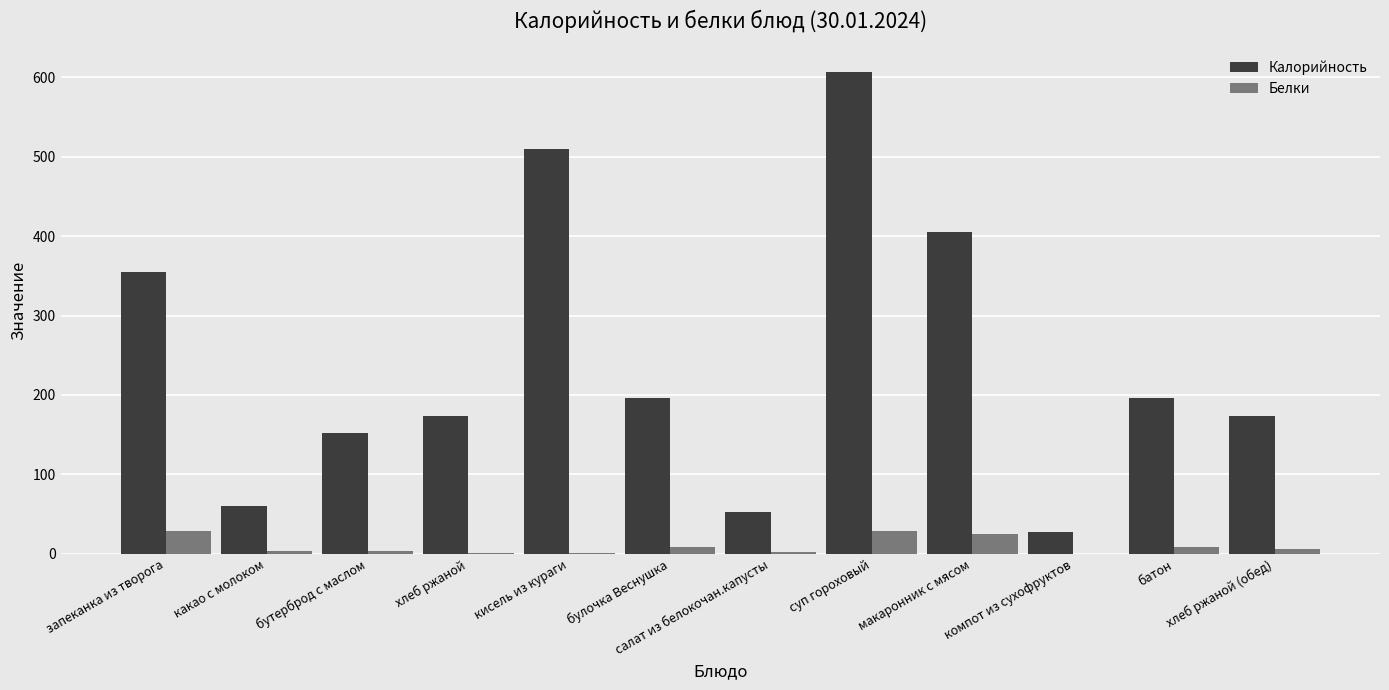

Is the value of Белки at запеканка из творога greater than the value of Калорийность at макаронник с мясом?

No